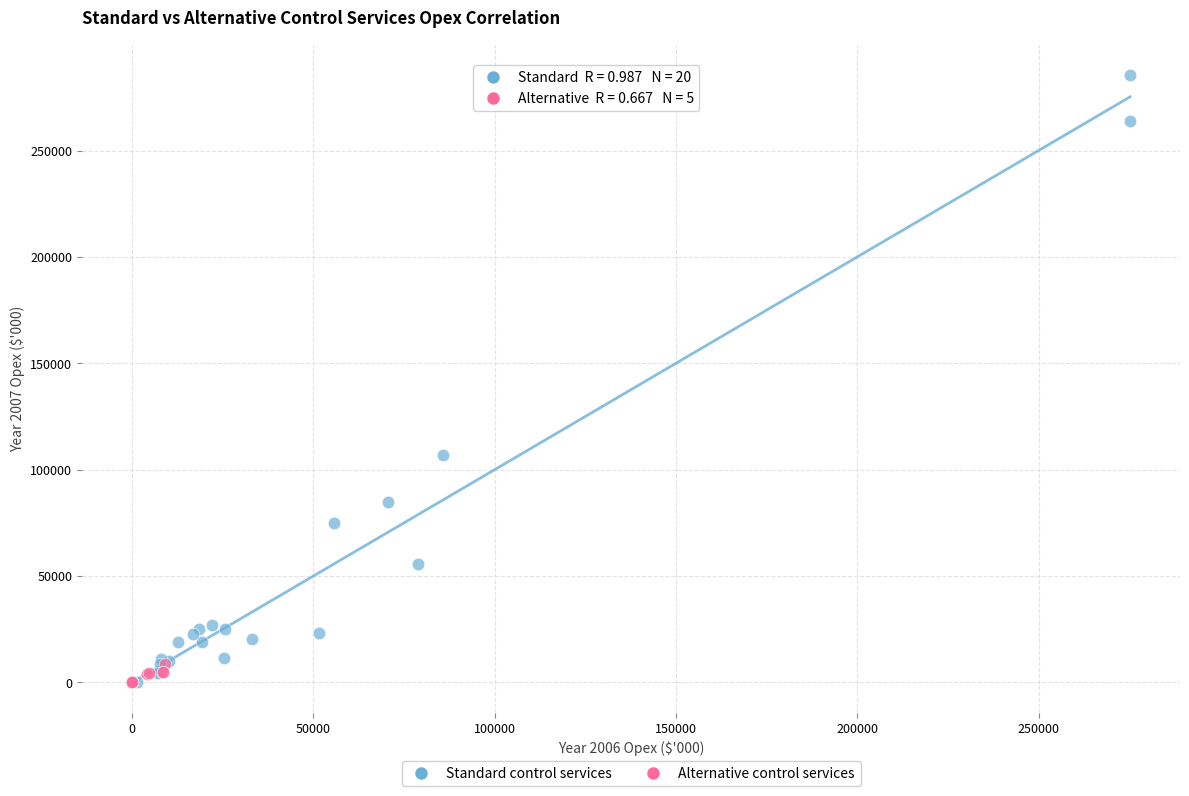

Which series has the widest spread of Y values?

Standard control services